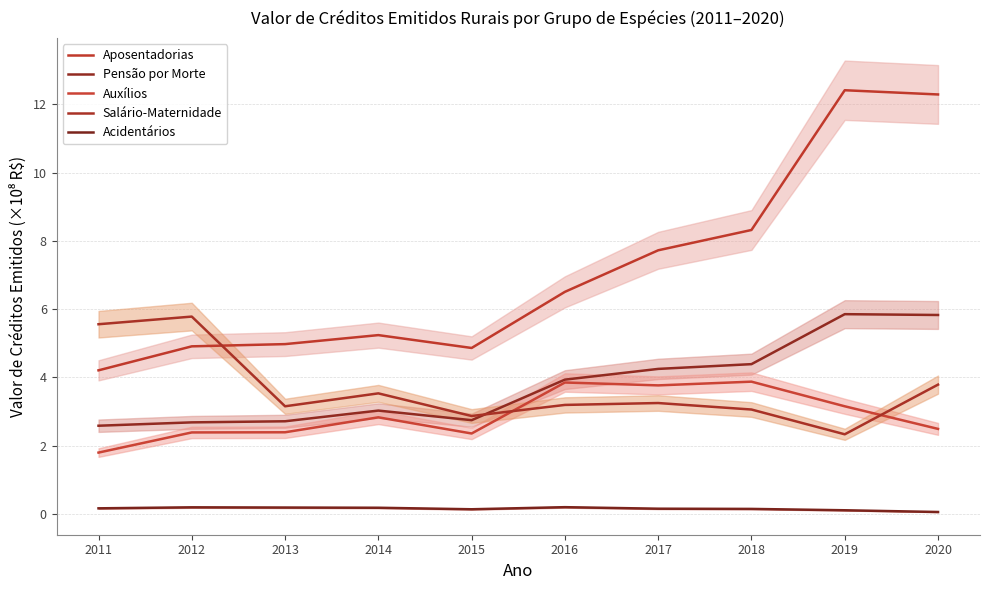

Rank the categories by Salário-Maternidade value from lowest to highest.

2019, 2015, 2018, 2013, 2016, 2017, 2014, 2020, 2011, 2012